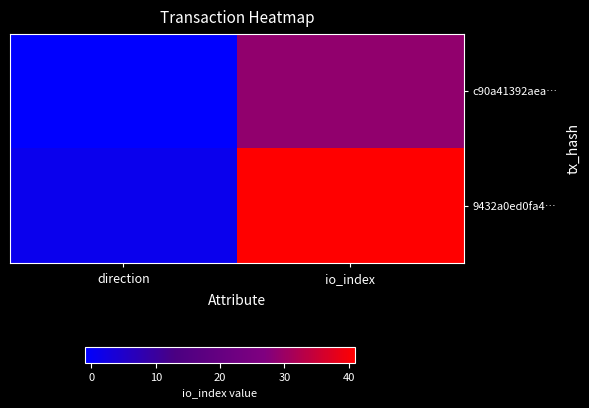

Rank the series by their maximum value, from highest to lowest.

9432a0ed0fa4…, c90a41392aea…